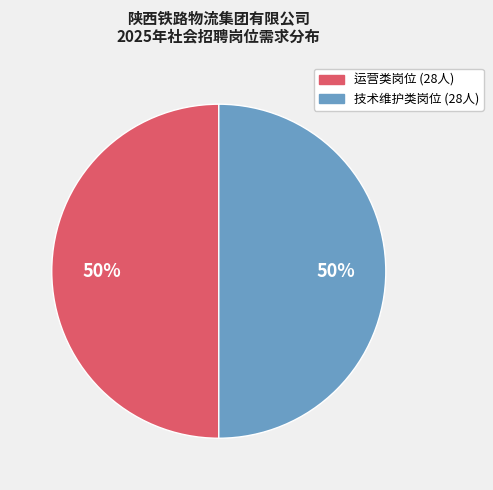

To the nearest percent, what is the average slice percentage?

50%